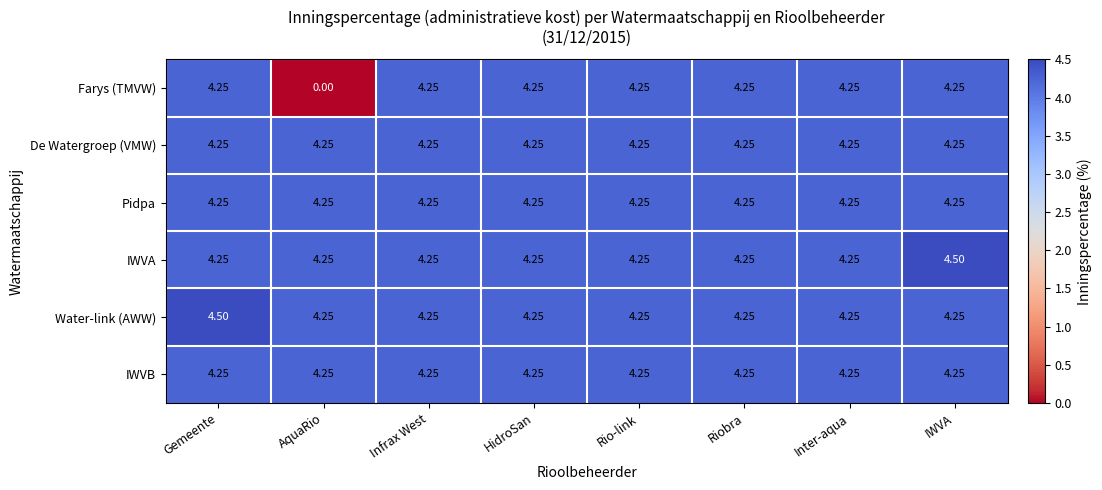

Which series changed the most between Gemeente and Infrax West?

Water-link (AWW)